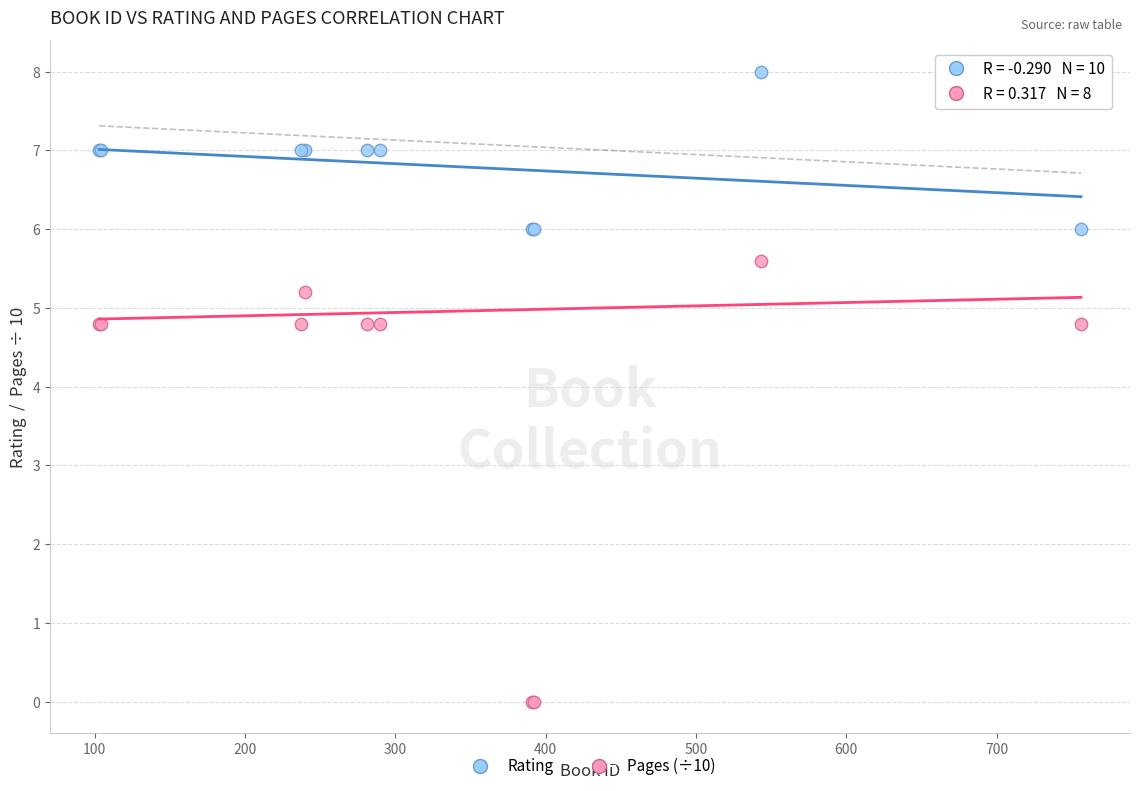

Which series has the largest Y range (max minus min)?

Pages (÷10)